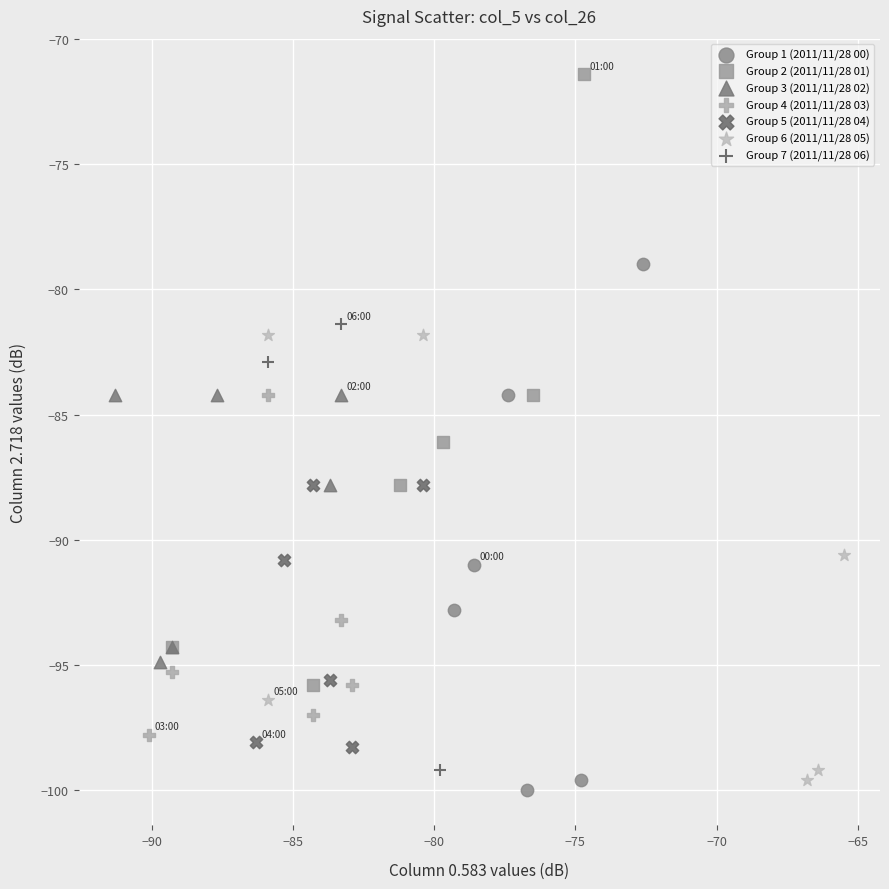

Which series has the largest Y range (max minus min)?

Group 2 (2011/11/28 01)